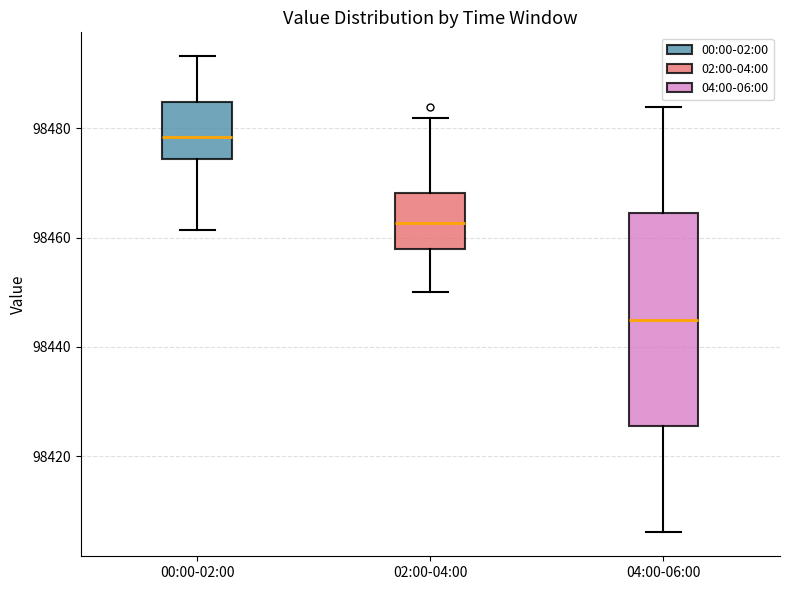

Reading left to right, transcribe this box plot: for each box, give where its median line is, the range the box spans, and where its two whiskers end, as read against the y-axis. The values are not printed on the chart, so give them approximately, as read against the axis.

00:00-02:00: median 98478, box 98474 to 98484, whiskers 98462 to 98494
02:00-04:00: median 98462, box 98458 to 98468, whiskers 98450 to 98482
04:00-06:00: median 98446, box 98426 to 98464, whiskers 98406 to 98484